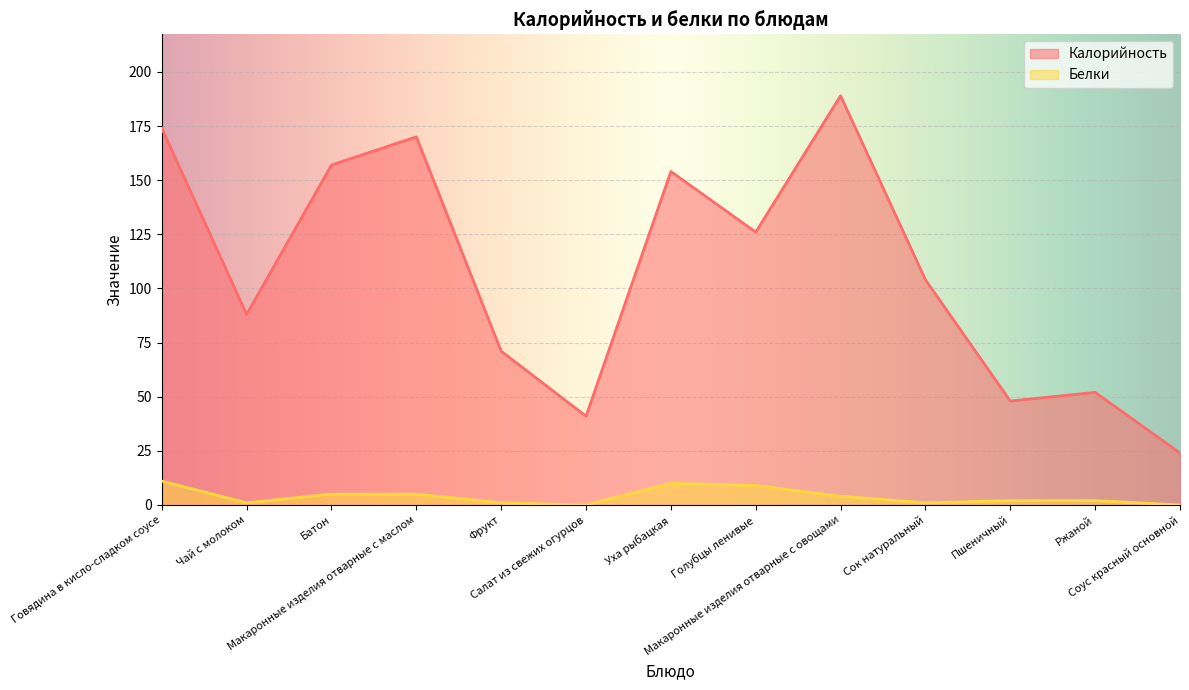

What position from the right is Чай с молоком?

12